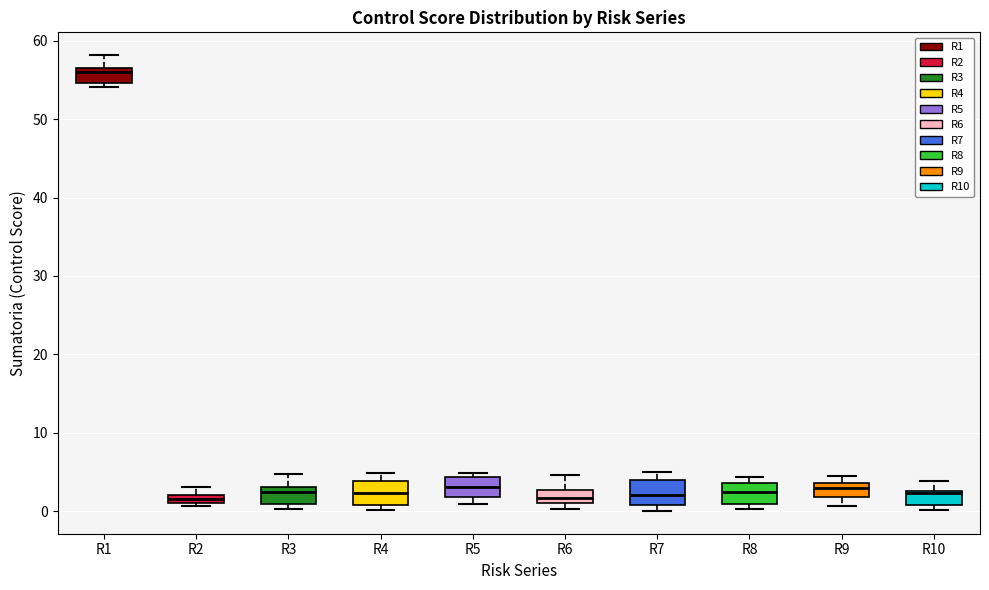

Where is the lower edge of the box for R4 on the y-axis? The values are not printed on the chart, so give them approximately, as read against the axis.

1